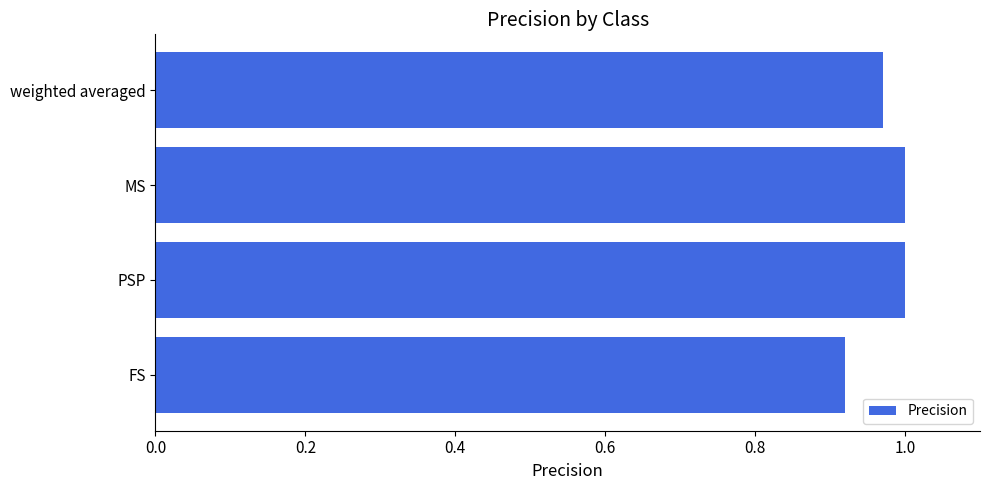

How many categories are shown in the chart?

4